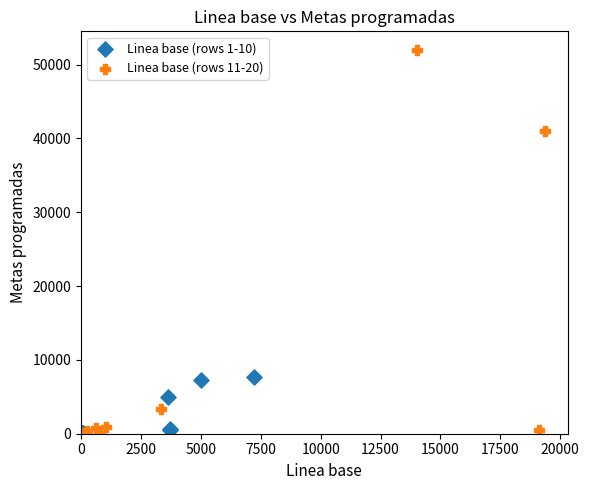

What are all the series names shown in the legend?

Linea base (rows 1-10), Linea base (rows 11-20)